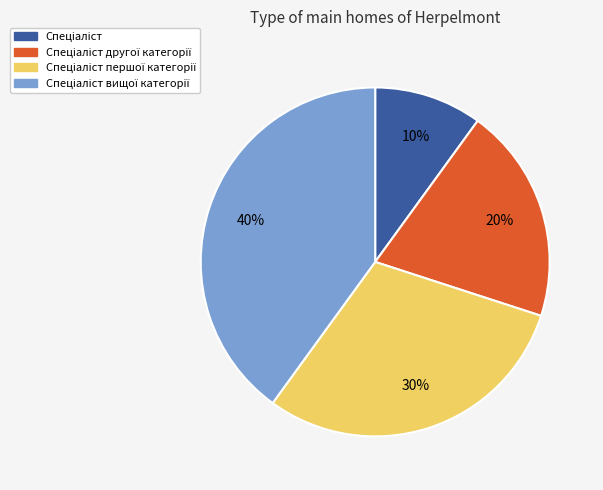

Is there a majority slice in this chart?

No